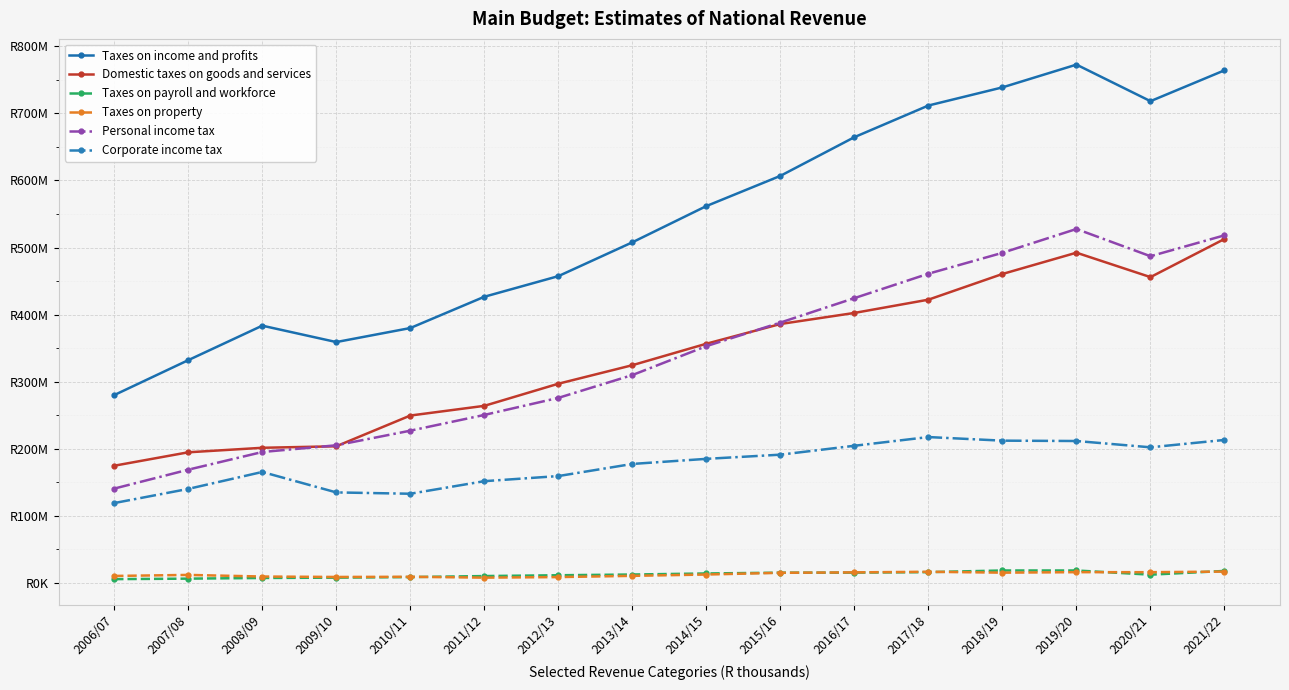

Reading left to right, transcribe all the data shown in this chart.

Taxes on income and profits: 2006/07=279990516	2007/08=332058296	2008/09=383482732	2009/10=359044847	2010/11=379941233	2011/12=426583730	2012/13=457313835	2013/14=507759154	2014/15=561789780	2015/16=606820535	2016/17=664526446	2017/18=711703019	2018/19=738740597	2019/20=772684806	2020/21=718180499	2021/22=764177629
Domestic taxes on goods and services: 2006/07=174671372	2007/08=194690295	2008/09=201416062	2009/10=203666753	2010/11=249490373	2011/12=263949858	2012/13=296921469	2013/14=324548175	2014/15=356554423	2015/16=385955945	2016/17=402463950	2017/18=422248282	2018/19=460544575	2019/20=492282788	2020/21=455866615	2021/22=512729587
Taxes on payroll and workforce: 2006/07=5597401	2007/08=6330917	2008/09=7327463	2009/10=7804829	2010/11=8652340	2011/12=10173133	2012/13=11378478	2013/14=12475597	2014/15=14032119	2015/16=15220158	2016/17=15314761	2017/18=16012406	2018/19=18486280	2019/20=18486280	2020/21=12250229	2021/22=17812864
Taxes on property: 2006/07=10332290	2007/08=11883869	2008/09=9477079	2009/10=8826422	2010/11=9102302	2011/12=7817499	2012/13=8645211	2013/14=10487061	2014/15=12471534	2015/16=15044069	2016/17=15661246	2017/18=16584607	2018/19=15251778	2019/20=15979940	2020/21=15946618	2021/22=16837117
Personal income tax: 2006/07=140578347	2007/08=168774352	2008/09=195115008	2009/10=205145021	2010/11=226925026	2011/12=250399638	2012/13=275821599	2013/14=309834087	2014/15=352950431	2015/16=388102385	2016/17=424545241	2017/18=460952841	2018/19=492082904	2019/20=527632509	2020/21=487011071	2021/22=518157332
Corporate income tax: 2006/07=118998582	2007/08=140119831	2008/09=165378278	2009/10=134883420	2010/11=132901680	2011/12=151626676	2012/13=159259228	2013/14=177324273	2014/15=184925392	2015/16=191151643	2016/17=204431763	2017/18=217412046	2018/19=212046052	2019/20=211522203	2020/21=202123447	2021/22=213114219